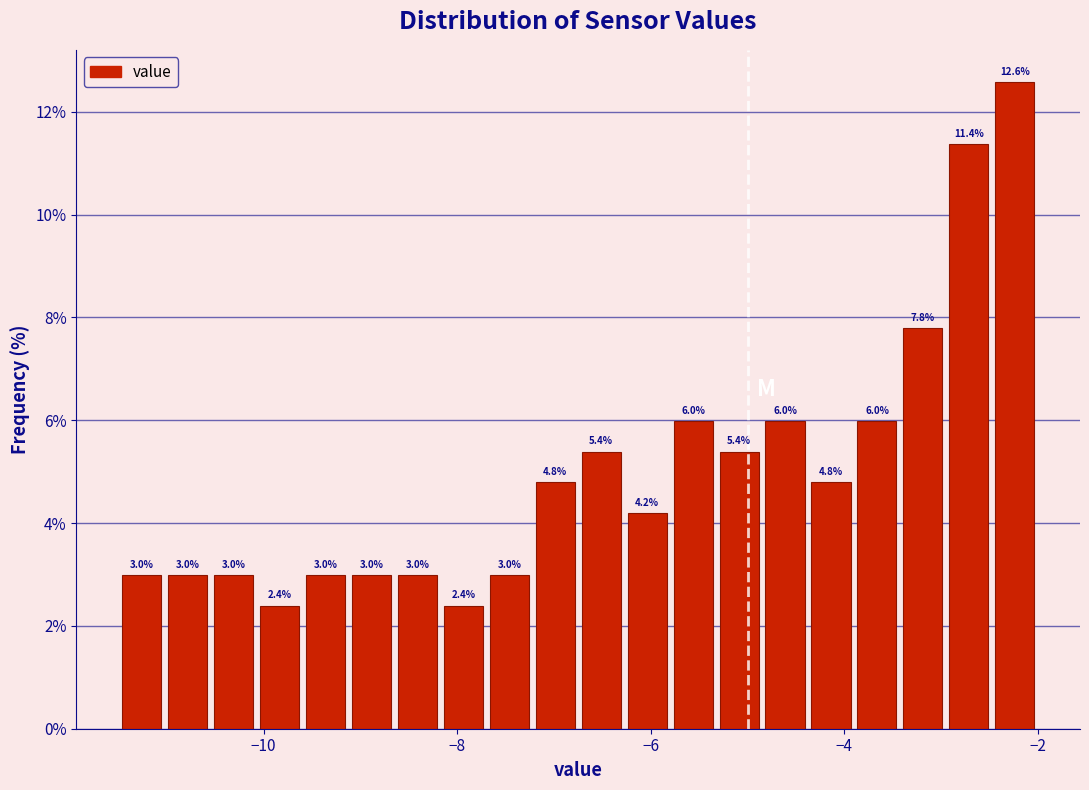

Around what value on the x-axis is the tallest bar? Give the approximate position of its centre, as read against the axis.

-2.2